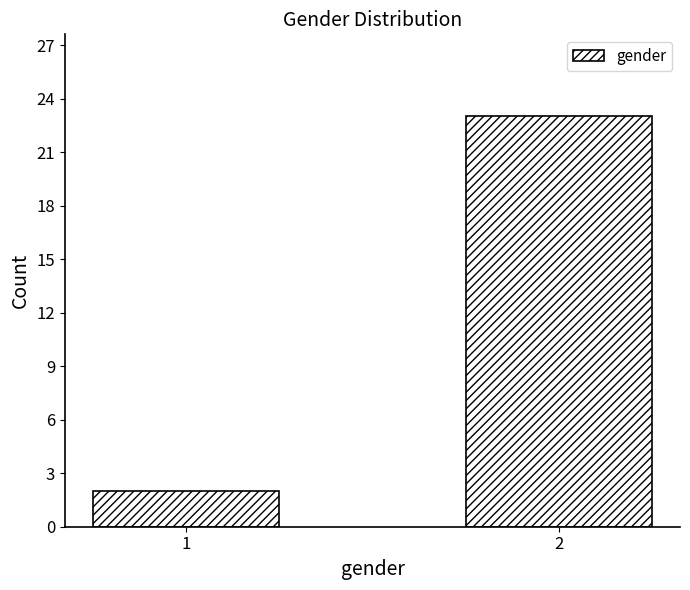

Reading left to right, list all the values displayed in this chart.

1=2	2=23